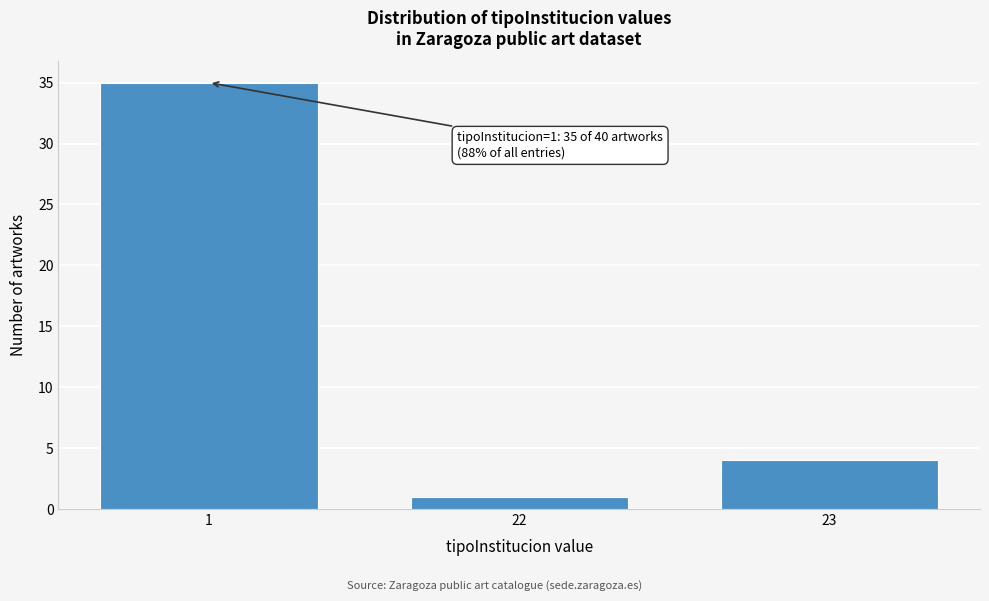

Reading left to right, transcribe all the data shown in this chart.

1=35	22=1	23=4